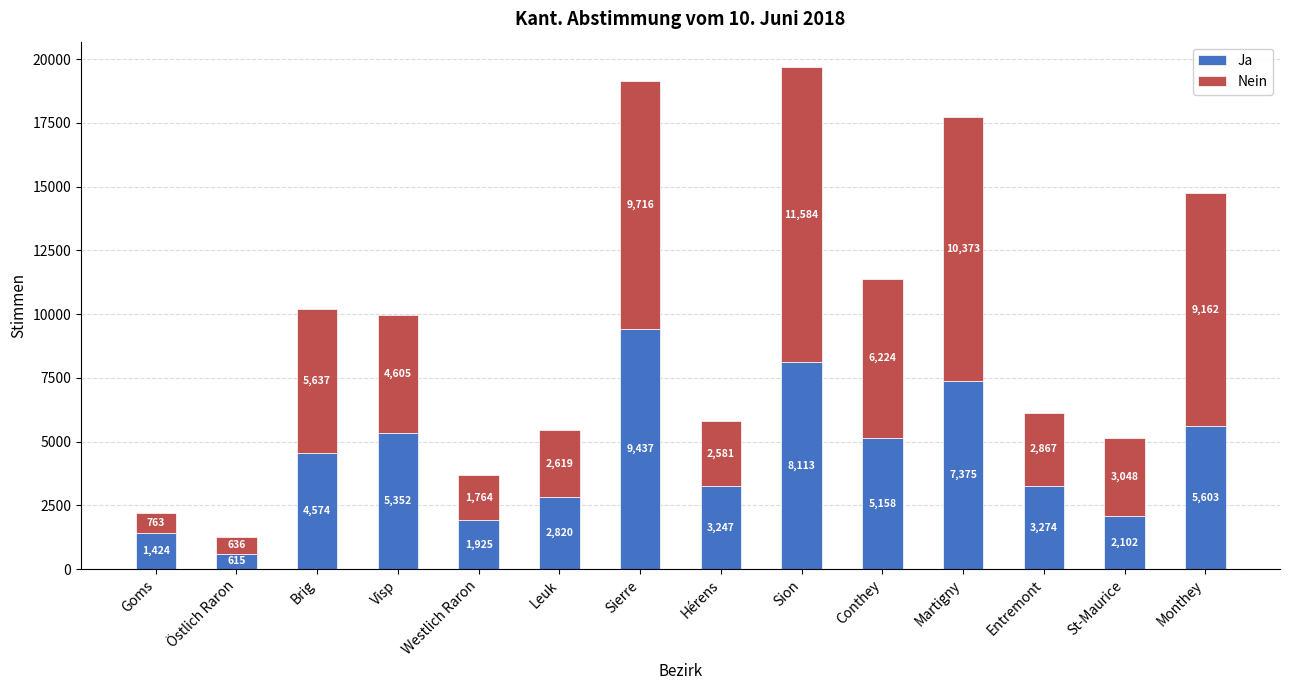

Rank the categories by Ja value from lowest to highest.

Östlich Raron, Goms, Westlich Raron, St-Maurice, Leuk, Hérens, Entremont, Brig, Conthey, Visp, Monthey, Martigny, Sion, Sierre